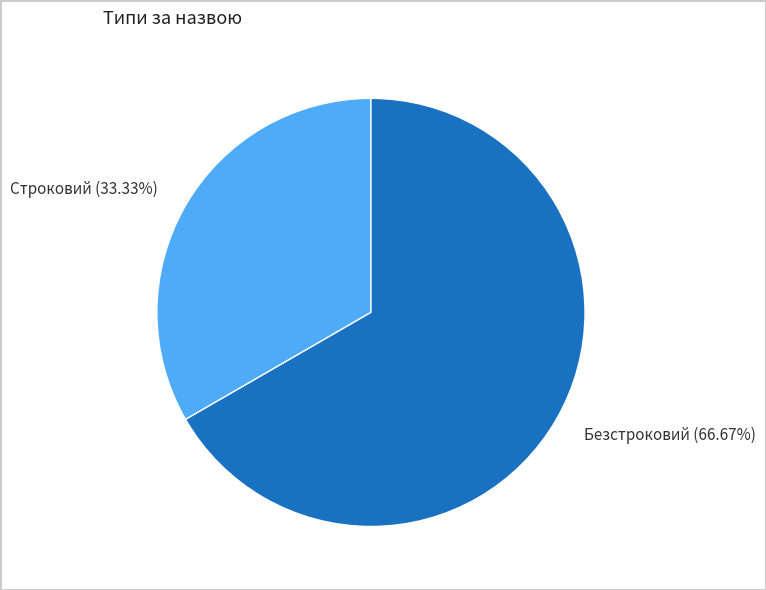

To the nearest percent, what is the difference between the Строковий and Безстроковий slice percentages?

33%